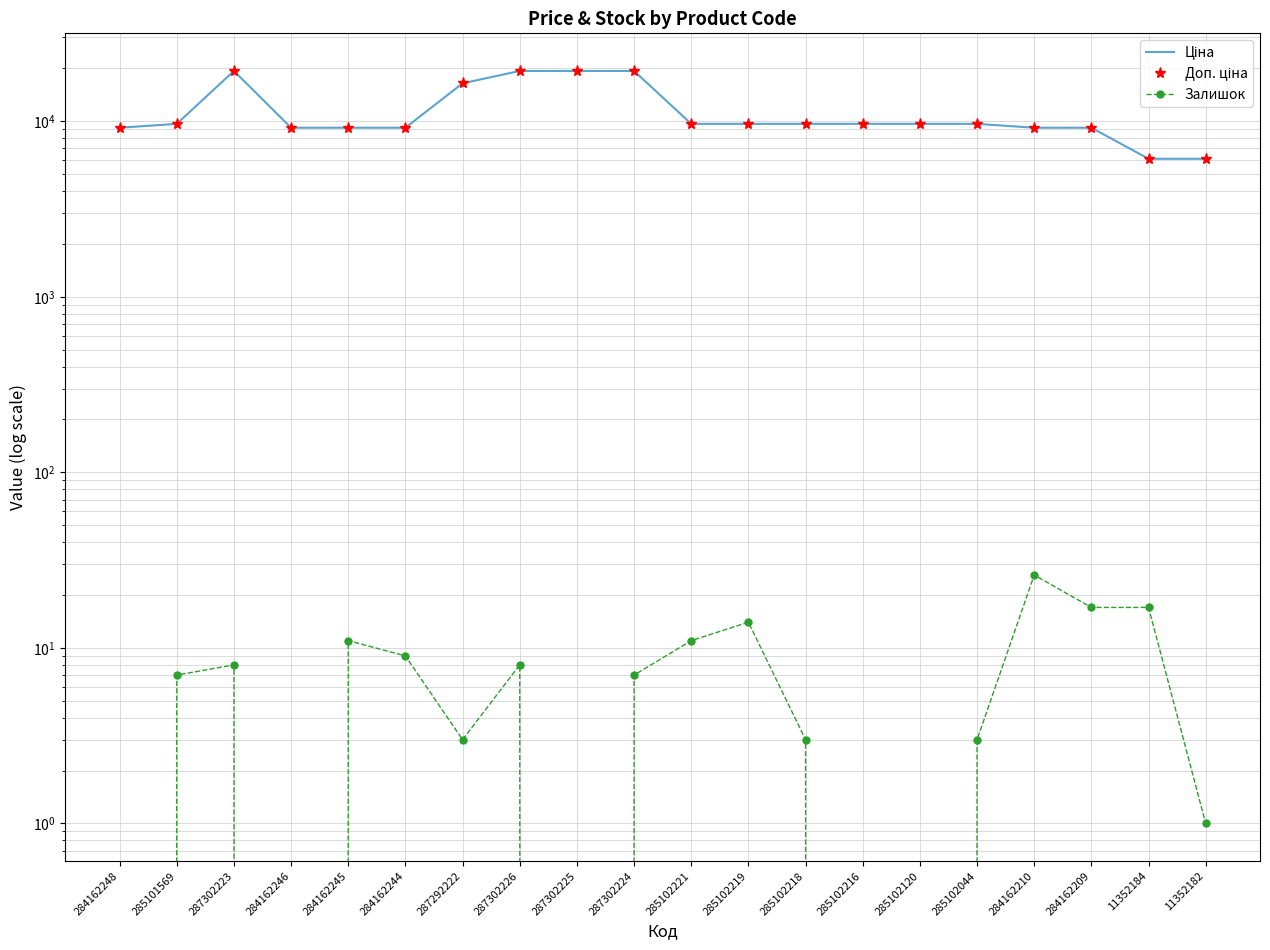

Is the value of Ціна at 287292222 greater than the value of Доп. ціна at 11352182?

Yes